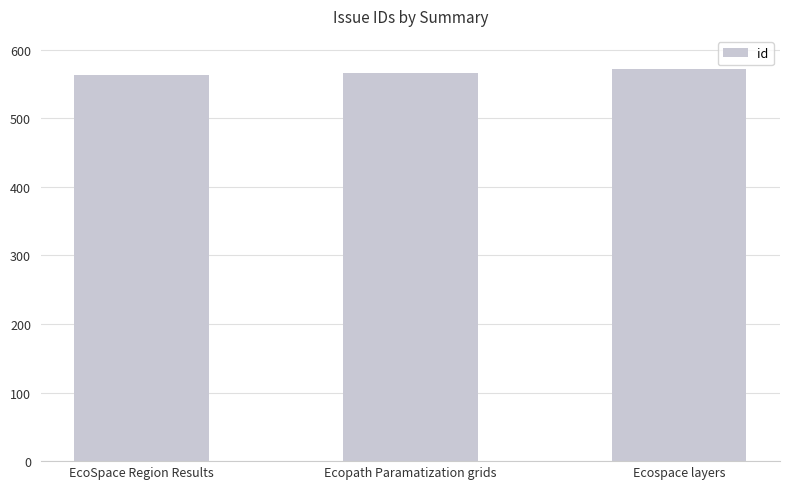

What is the average value?

567